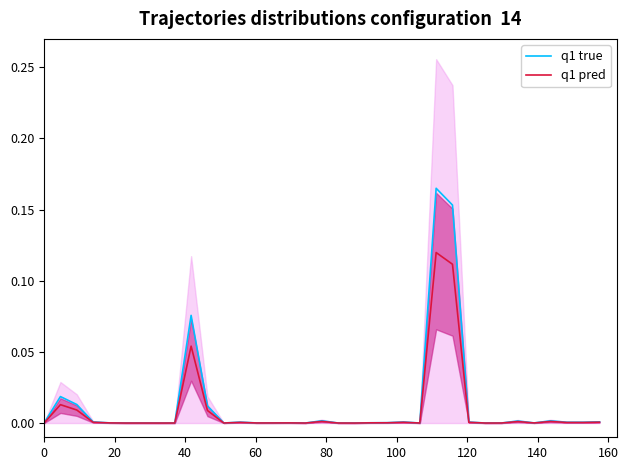

How many lines are shown in the chart?

2